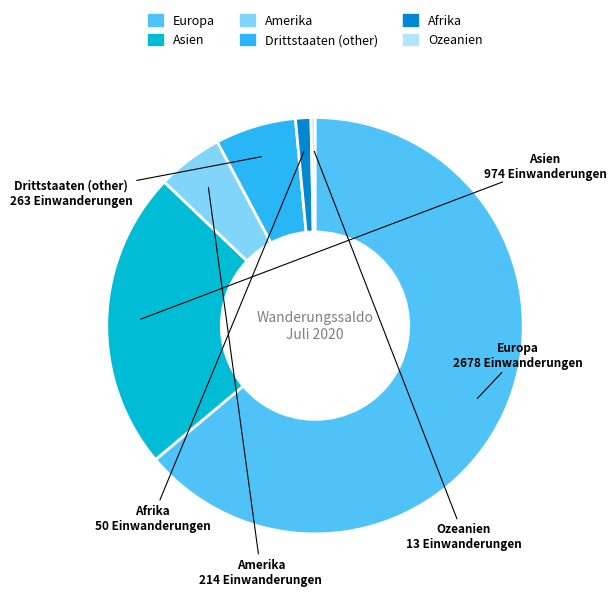

Which has a higher value, Afrika or Amerika?

Amerika